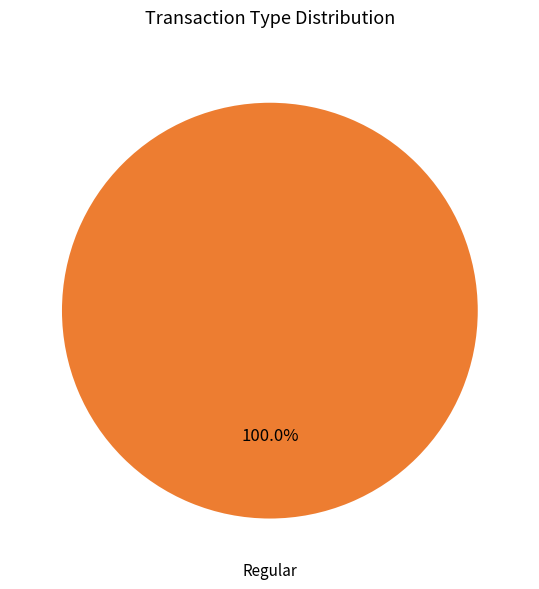

What percentage do Regular (io_index=2) and Ticket (io_index=0) together represent?

100.0%